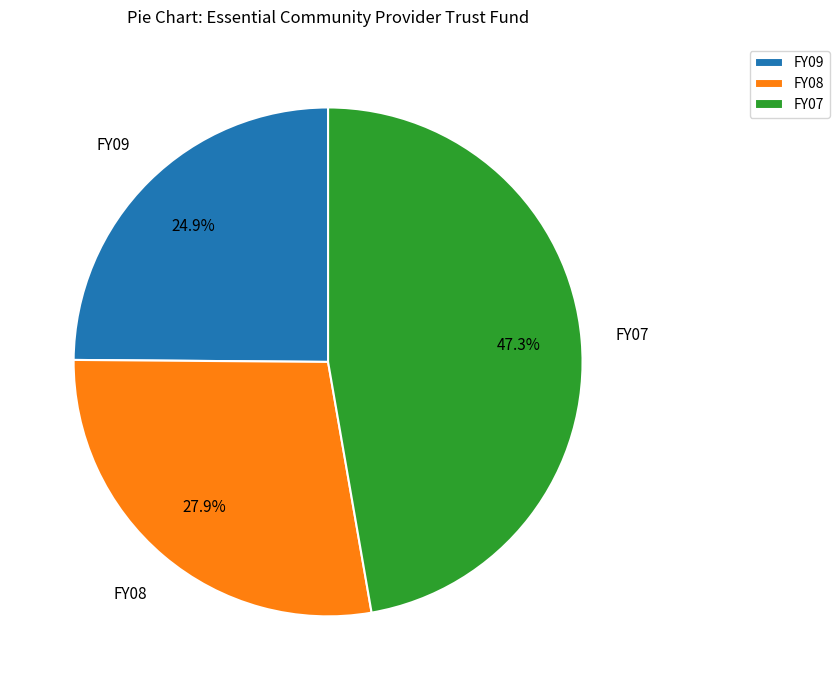

To the nearest percent, what percentage of the pie is FY07?

47%